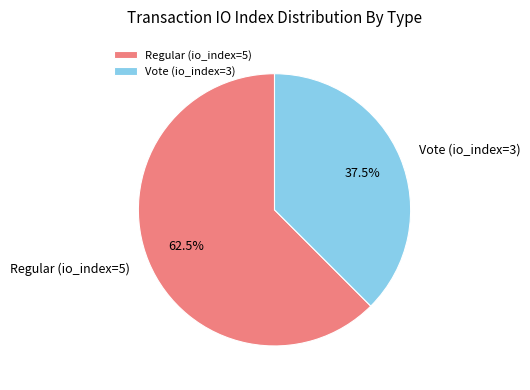

Approximately how many times larger is the value at Regular (io_index=5) compared to Vote (io_index=3)?

1.7